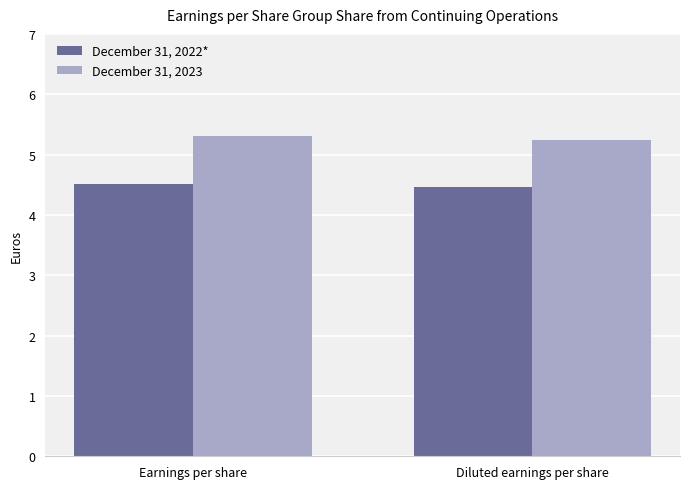

What is the difference between the maximum and minimum values in the December 31, 2023 series?

0.1